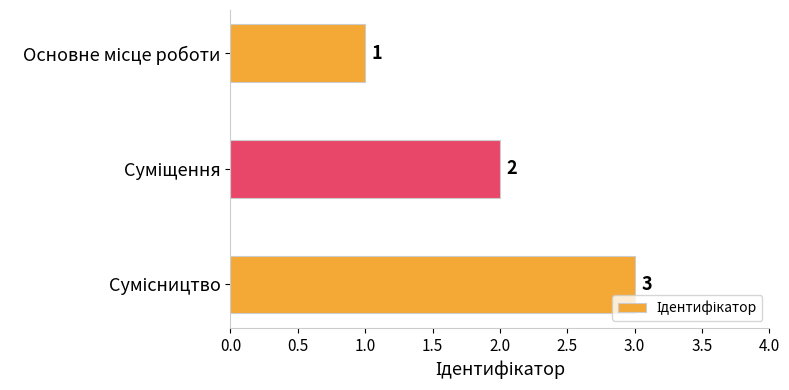

What is the greatest value displayed?

3